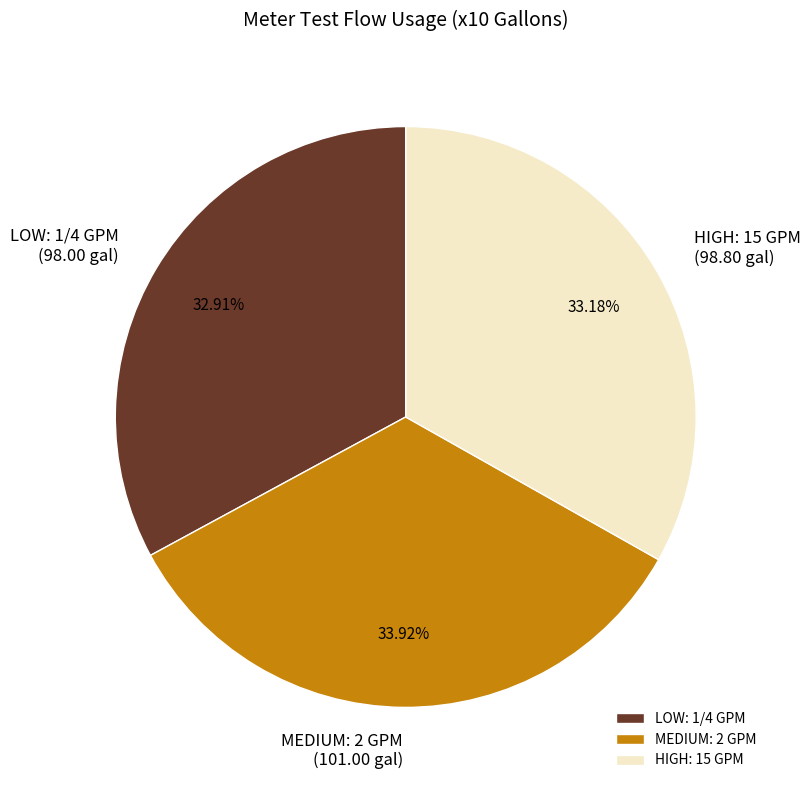

Approximately how many times larger is the value at LOW: 1/4 GPM compared to MEDIUM: 2 GPM?

1.0